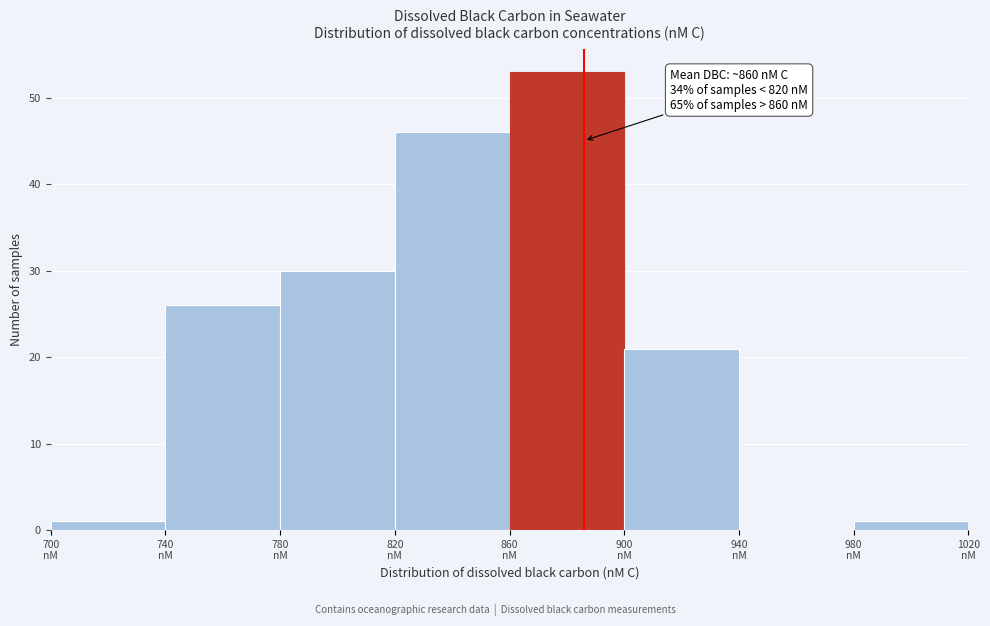

Which range on the x-axis has the tallest bar?

860 to 900